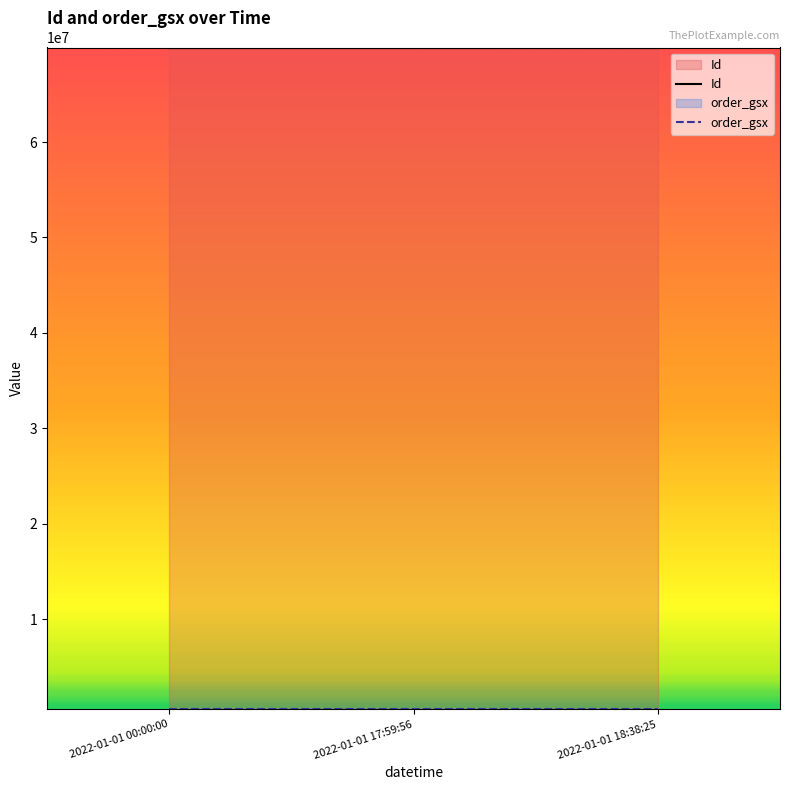

What position from the left is 2022-01-01 17:59:56?

2